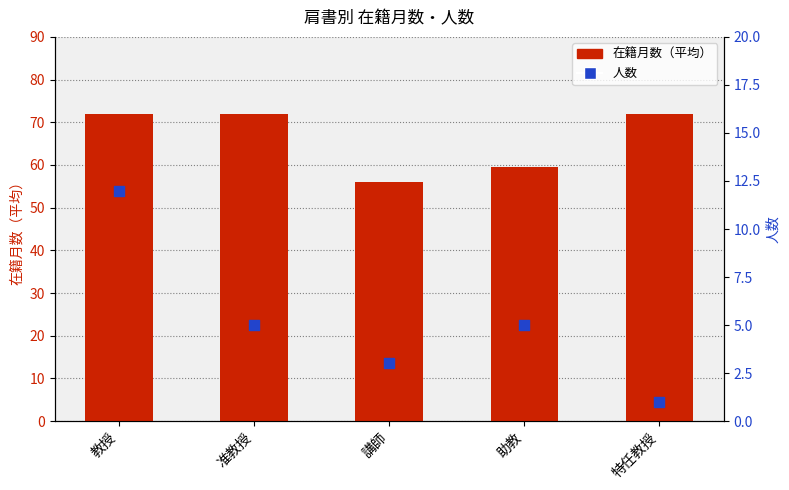

At which category is the sum across all series the highest?

教授